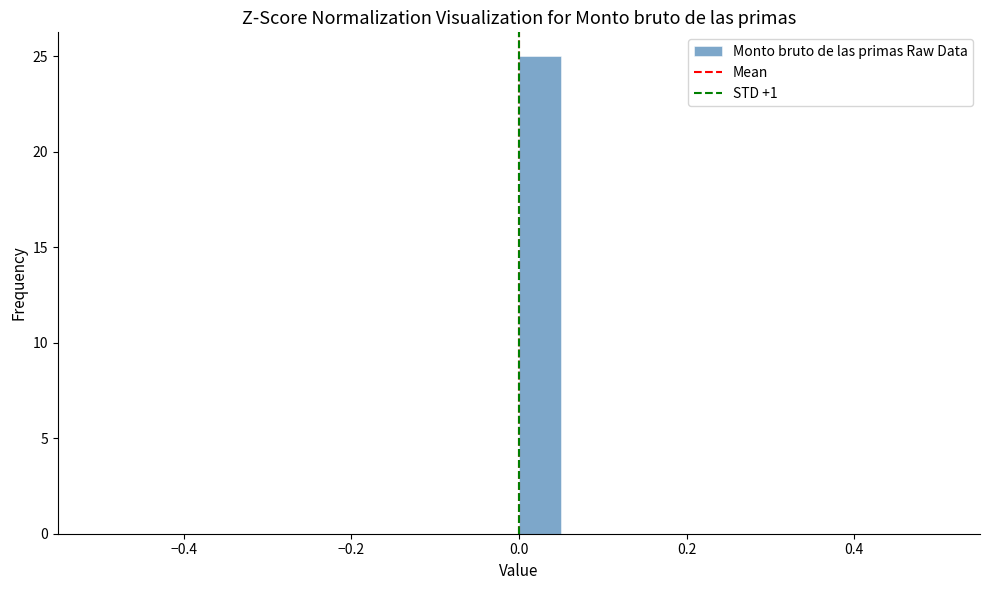

Read against the x-axis, roughly where is the centre of the tallest bar?

0.02